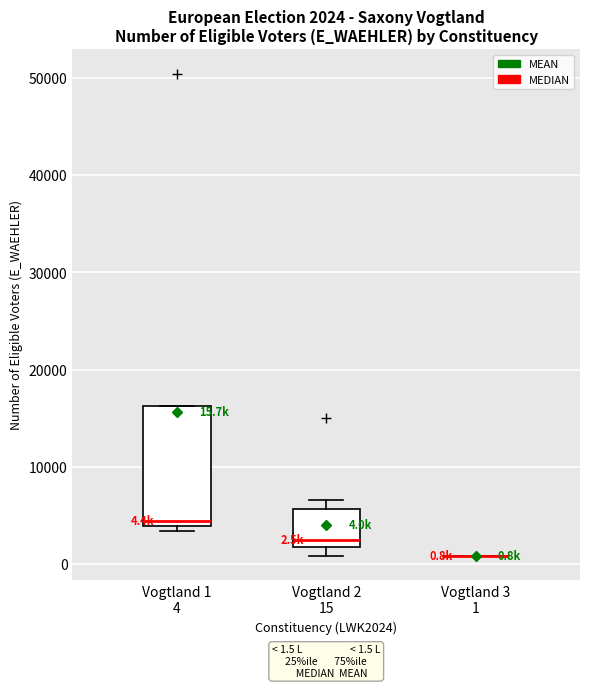

Which box is the tallest, from its lower edge to its upper edge?

Vogtland 1 4